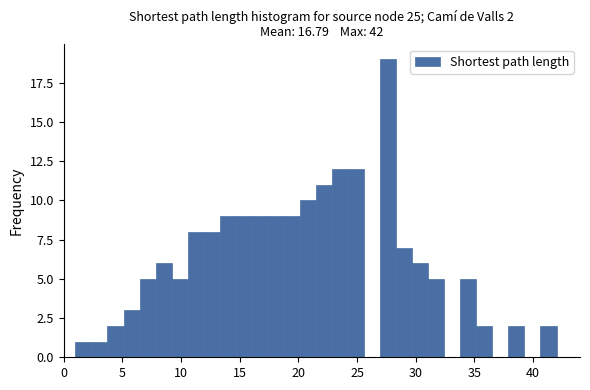

Read against the x-axis, roughly where is the centre of the tallest bar?

27.5